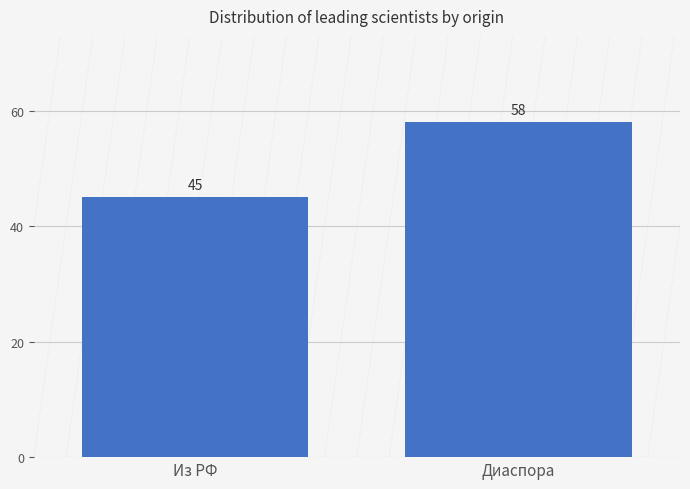

Rank the categories by value from highest to lowest.

Диаспора, Из РФ